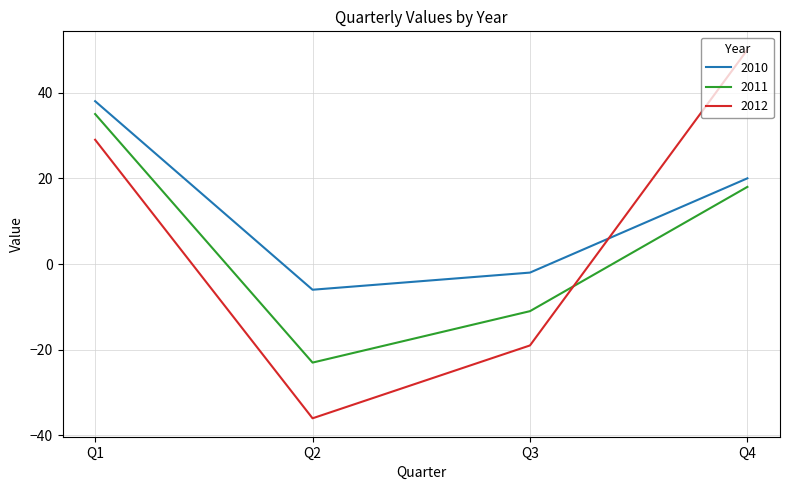

List the labels in order of 2012 value, smallest first.

Q2, Q3, Q1, Q4